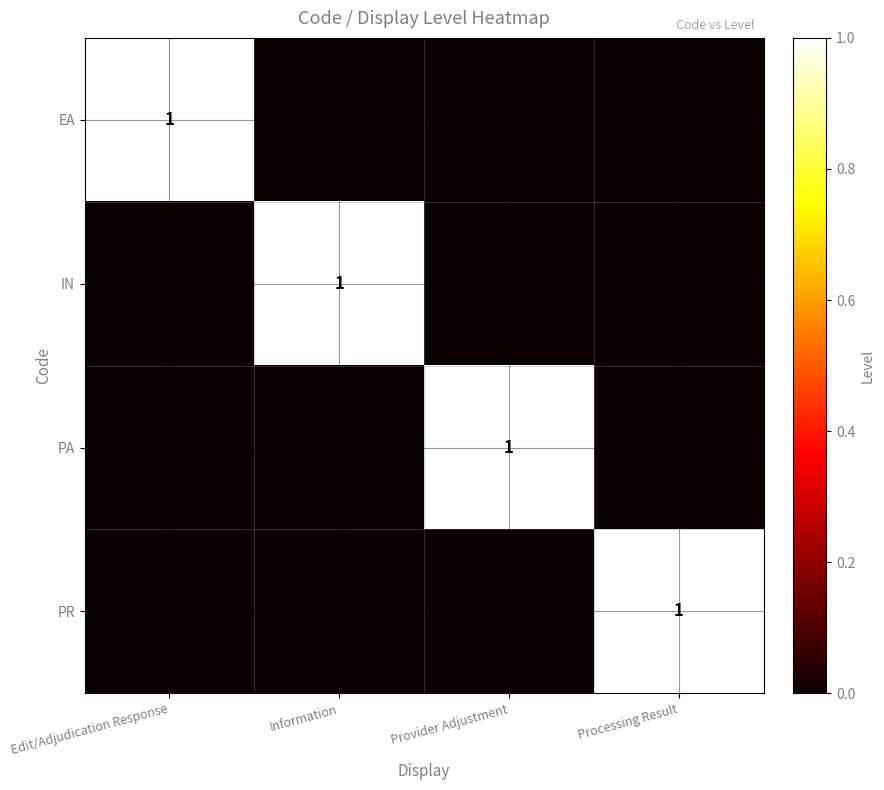

The PR series shows -1 at Edit/Adjudication Response. True or false?

False